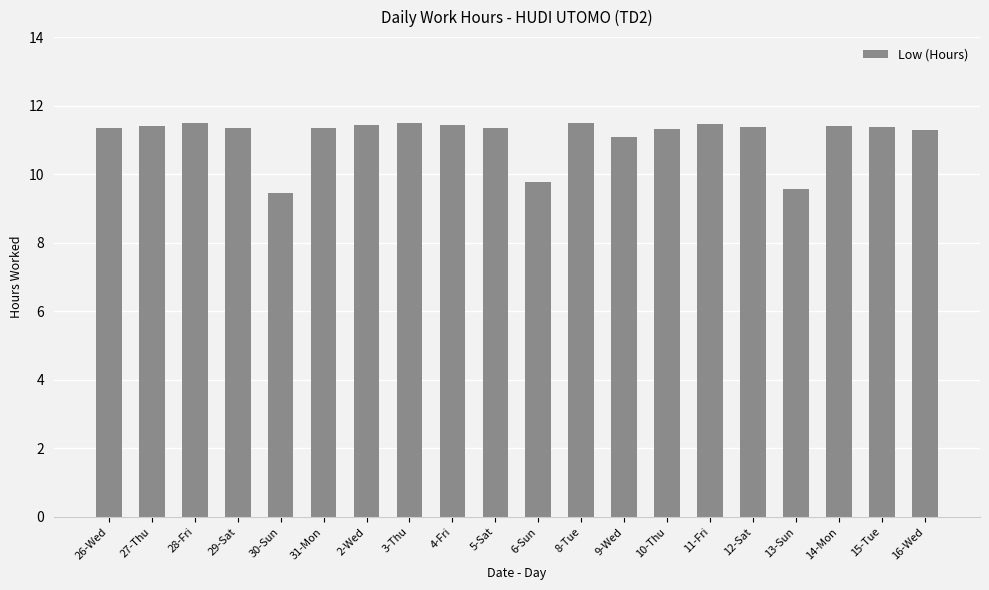

Is it true that the value at 16-Wed is 11.3?

True